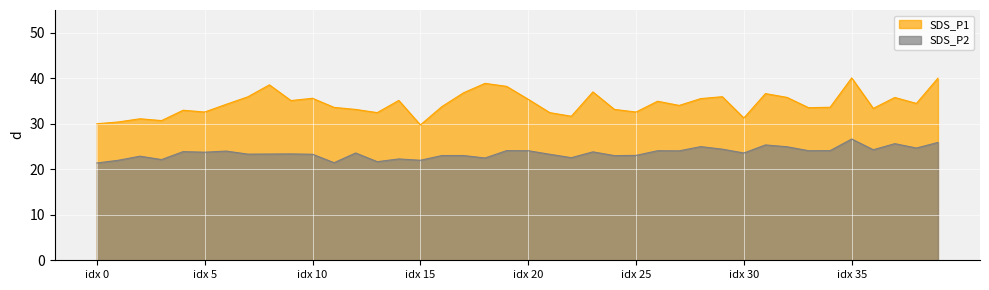

Rank the series by their maximum value, from highest to lowest.

SDS_P1, SDS_P2